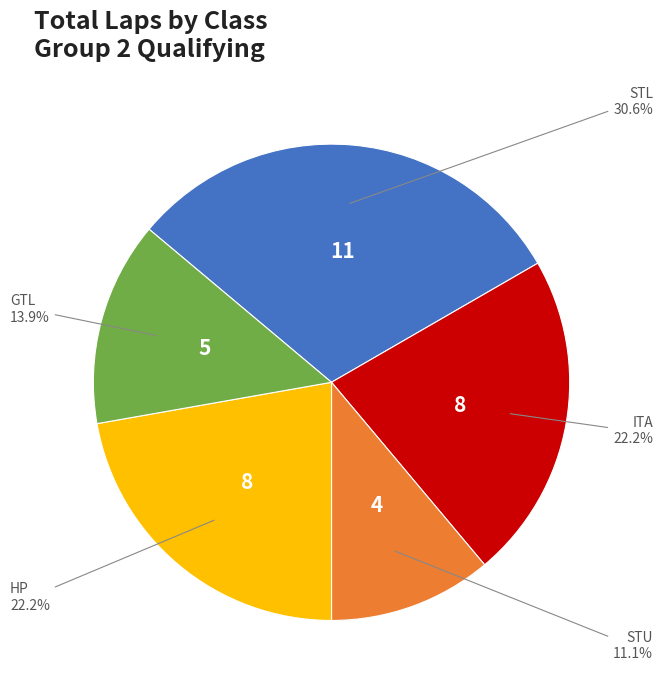

How many segments does this pie chart have?

5